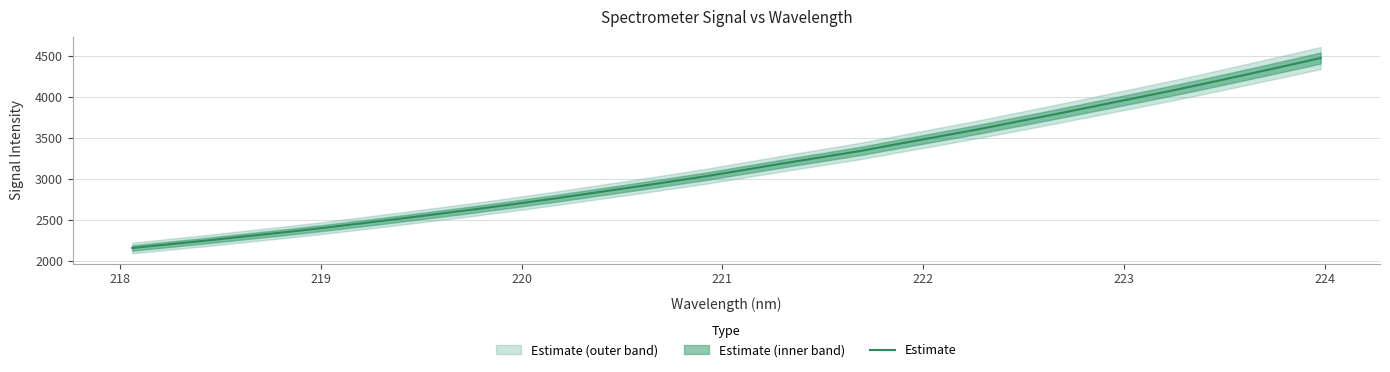

What is the highest value of the Estimate series?

4477.9